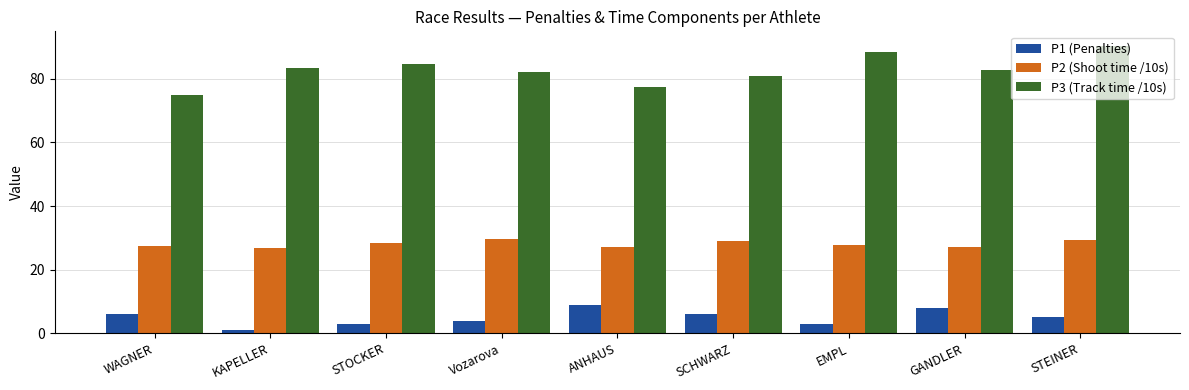

How many data points does each series have?

9